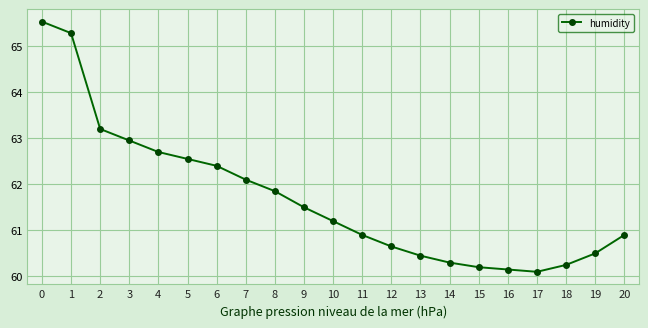

What is the ratio of the value at 5 to the value at 1?

1.0